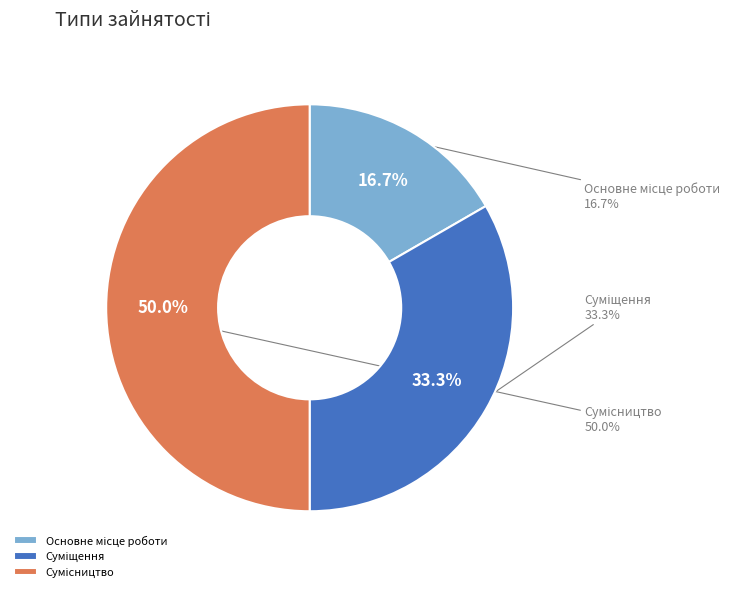

To the nearest percent, what is the average slice percentage?

33%